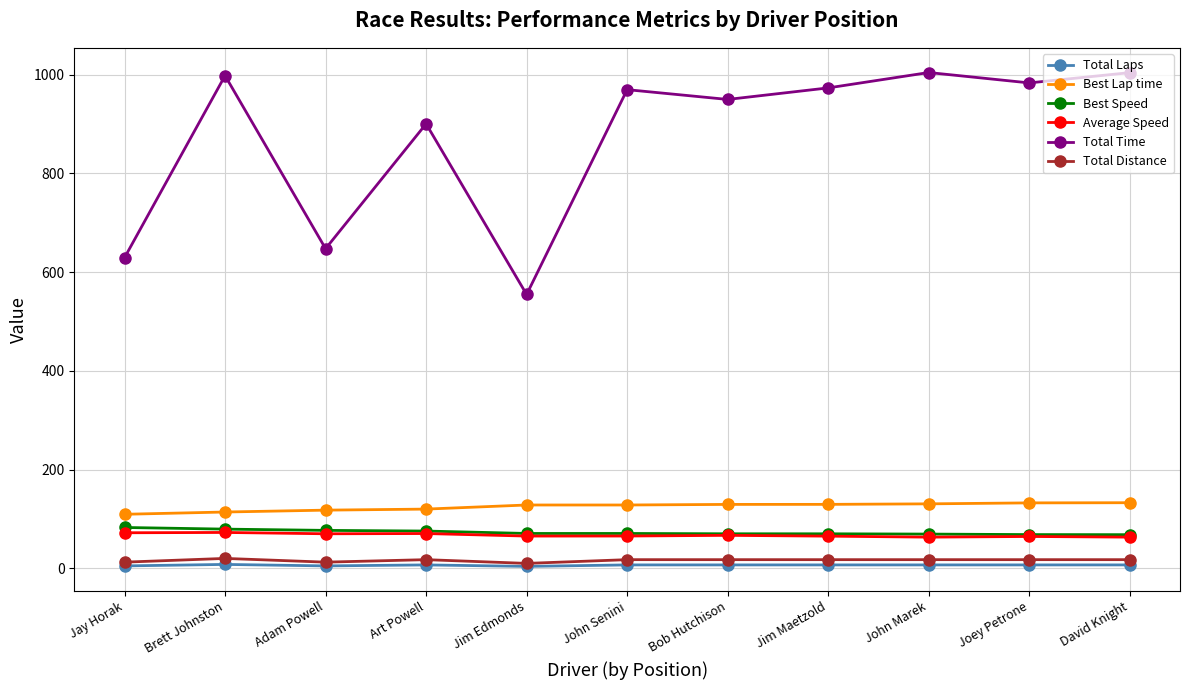

Is the value of Total Laps at Bob Hutchison greater than the value of Average Speed at Art Powell?

No